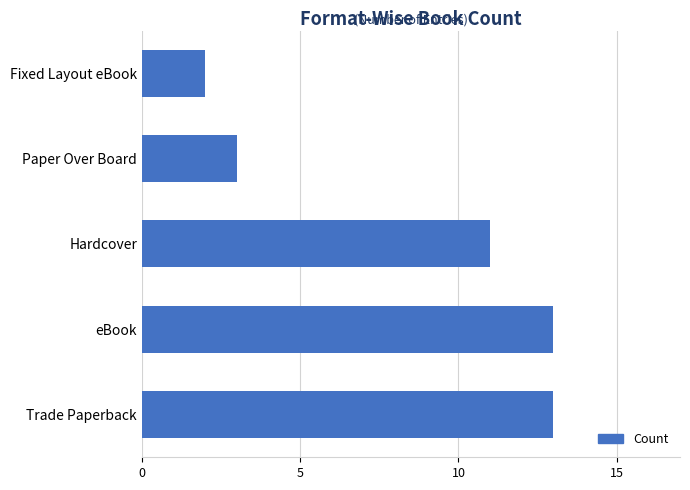

Is it true that the value at Trade Paperback is 18?

False